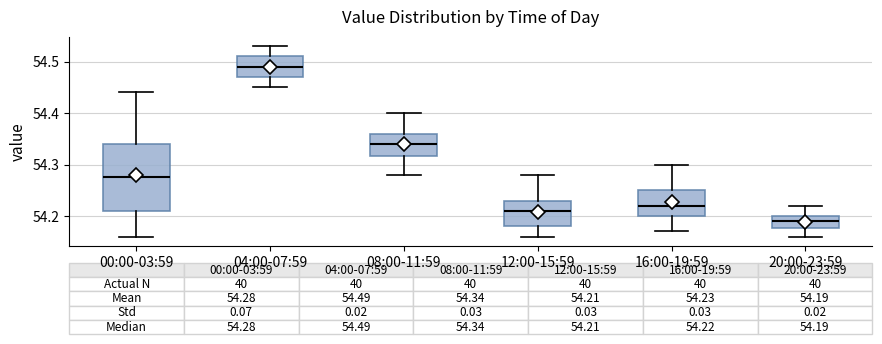

Comparing the boxes themselves (not the whiskers), which one is the tallest?

00:00-03:59